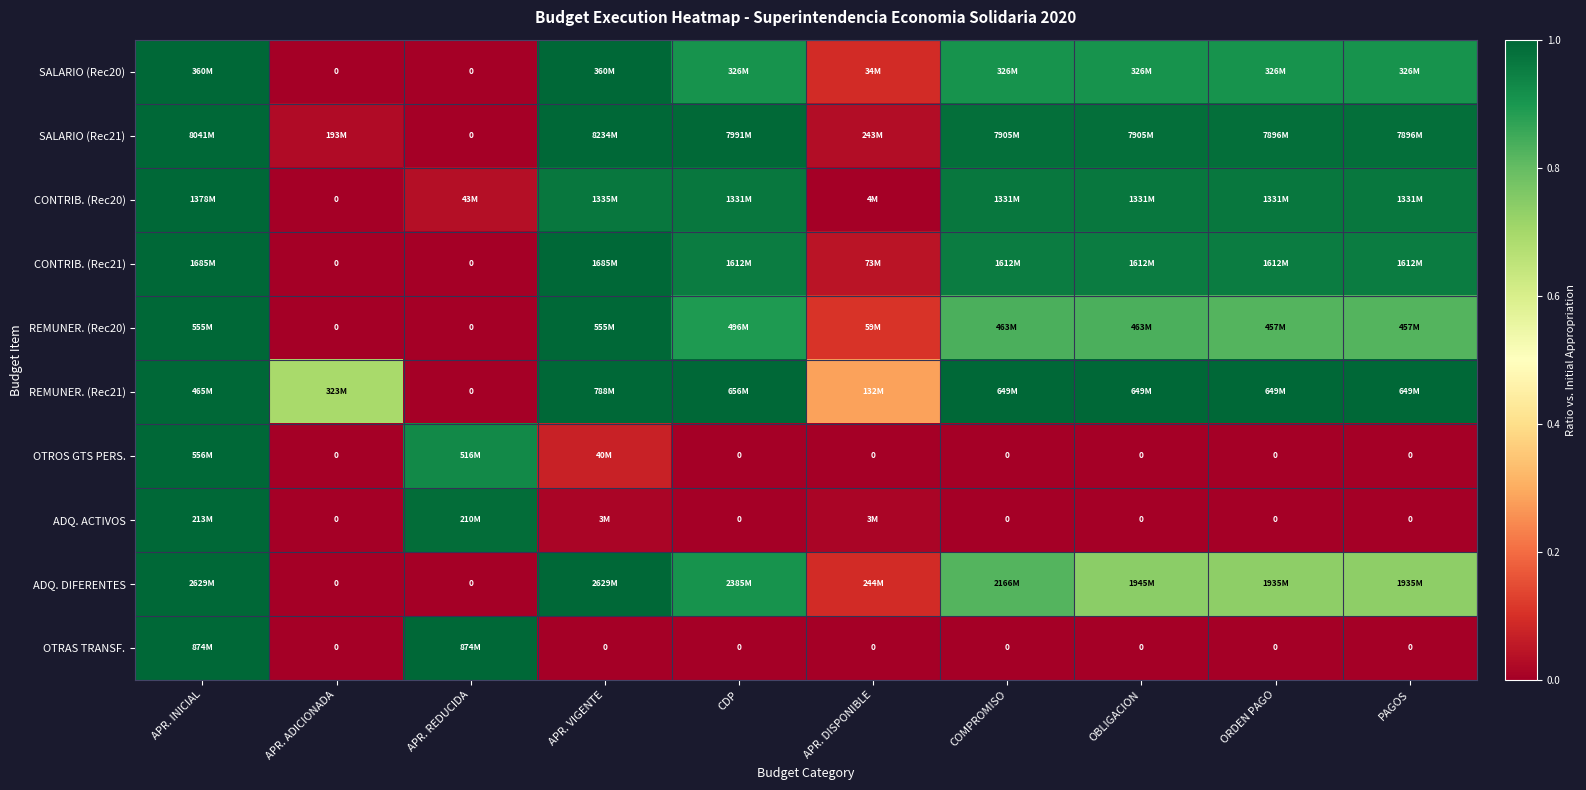

At which label is ADQ. ACTIVOS closest to 0?

APR. ADICIONADA